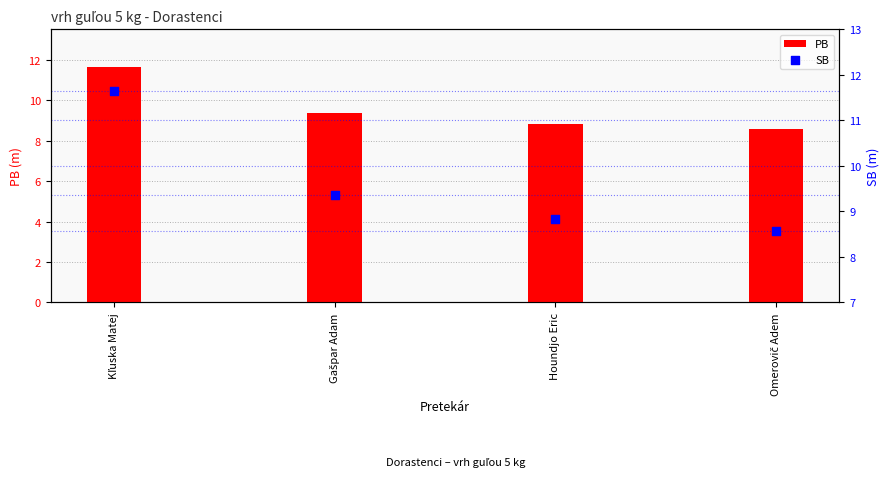

Which series contains the highest Y value?

PB